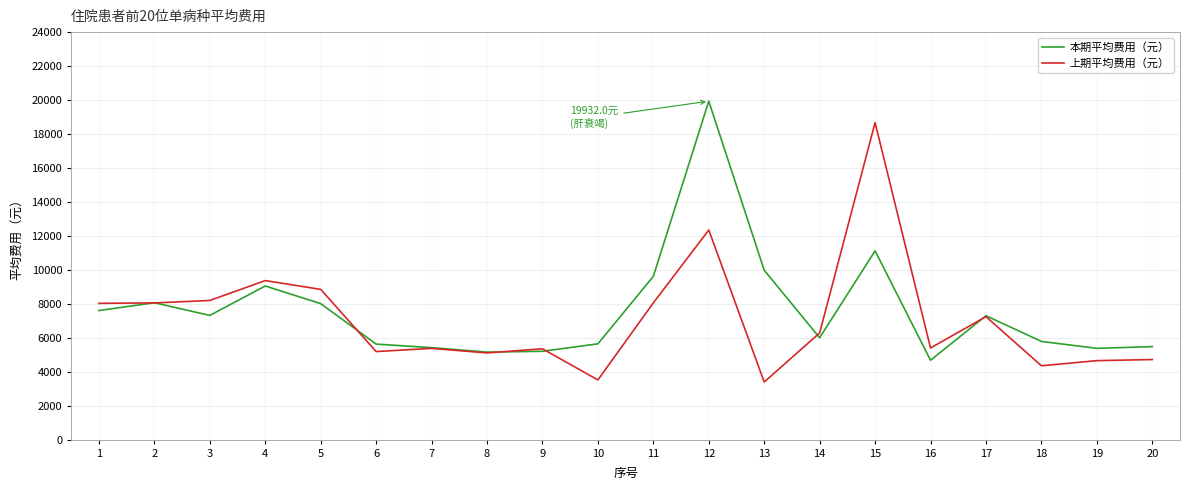

Which series has the largest total across all categories?

本期平均费用（元）